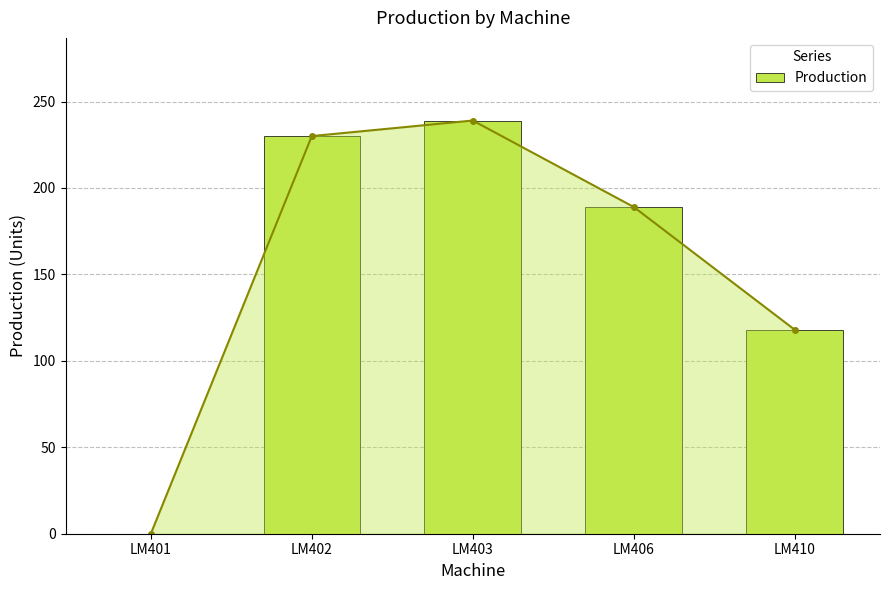

Are the bars grouped side by side (vs. stacked)?

No